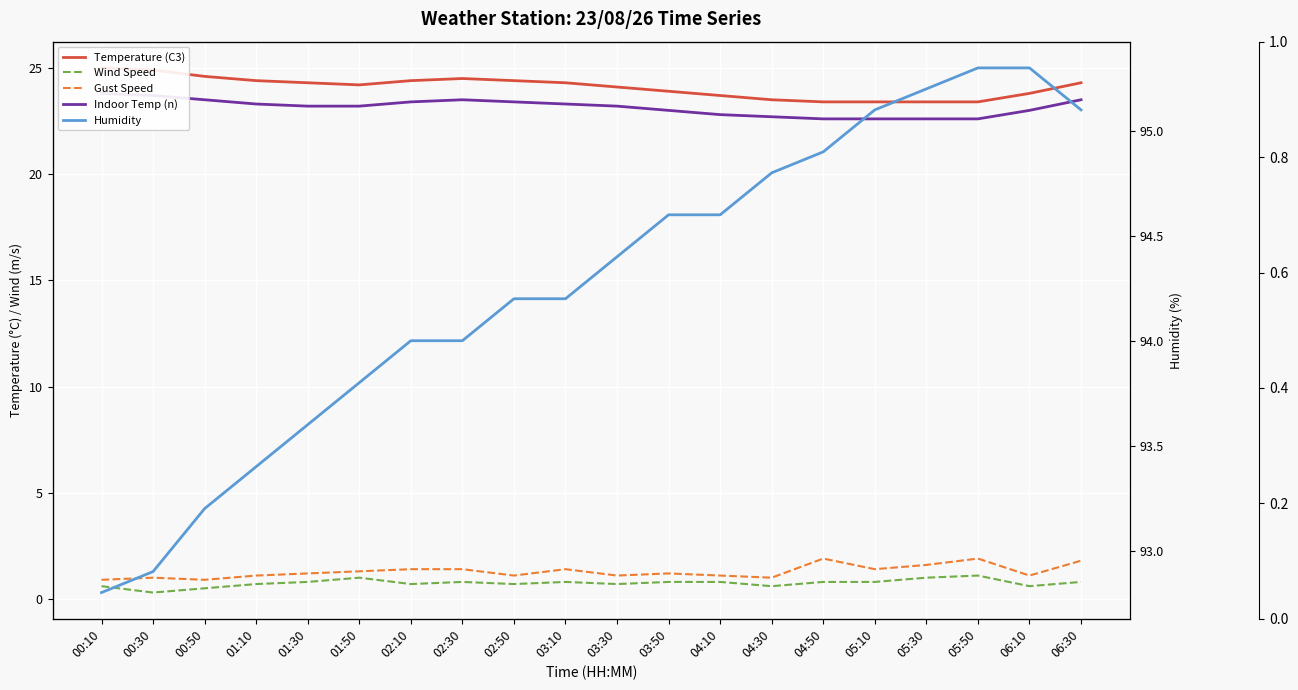

What is the approximate value of Temperature (C3) at 04:10?

23.7